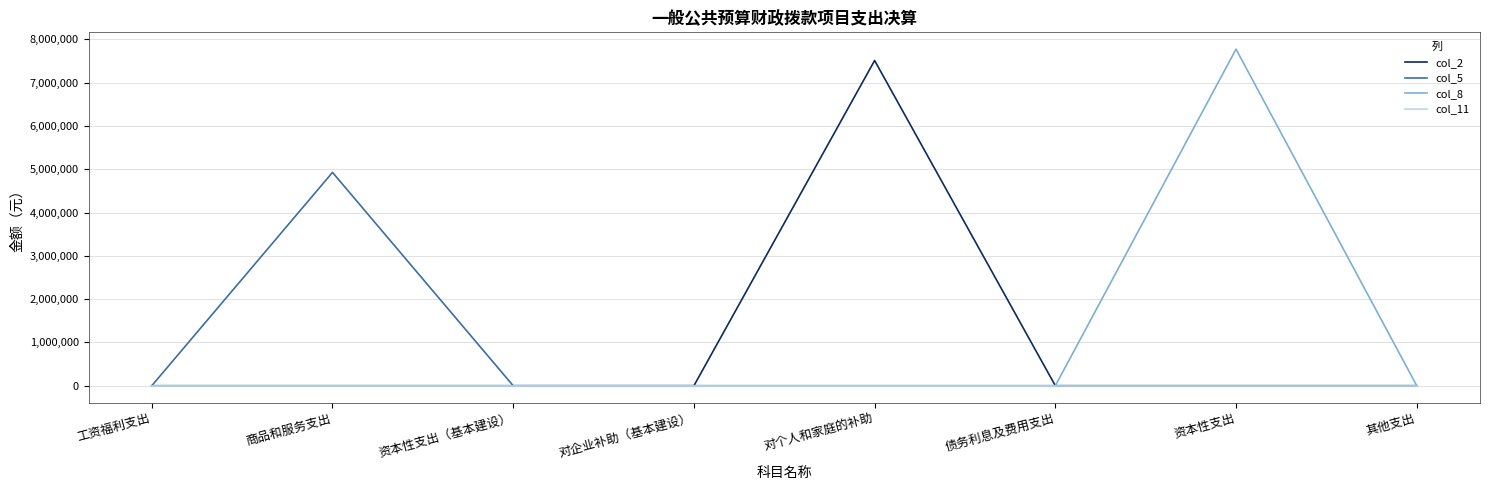

What is the difference between the maximum and minimum values in the col_2 series?

7509772.0